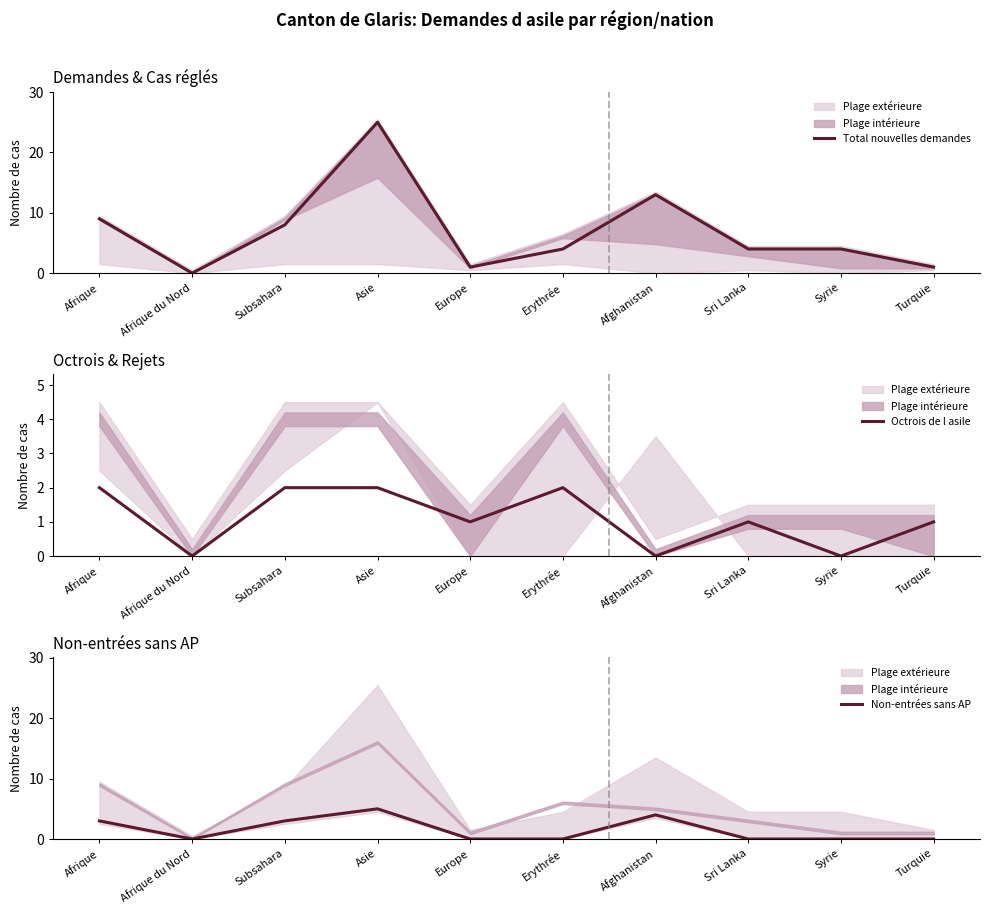

Reading right to left, extract all data points from this chart.

Total nouvelles demandes: Turquie=1	Syrie=4	Sri Lanka=4	Afghanistan=13	Erythrée=4	Europe=1	Asie=25	Subsahara=8	Afrique du Nord=0	Afrique=9
Octrois de l asile: Turquie=1	Syrie=0	Sri Lanka=1	Afghanistan=0	Erythrée=2	Europe=1	Asie=2	Subsahara=2	Afrique du Nord=0	Afrique=2
Non-entrées sans AP: Turquie=0	Syrie=0	Sri Lanka=0	Afghanistan=4	Erythrée=0	Europe=0	Asie=5	Subsahara=3	Afrique du Nord=0	Afrique=3